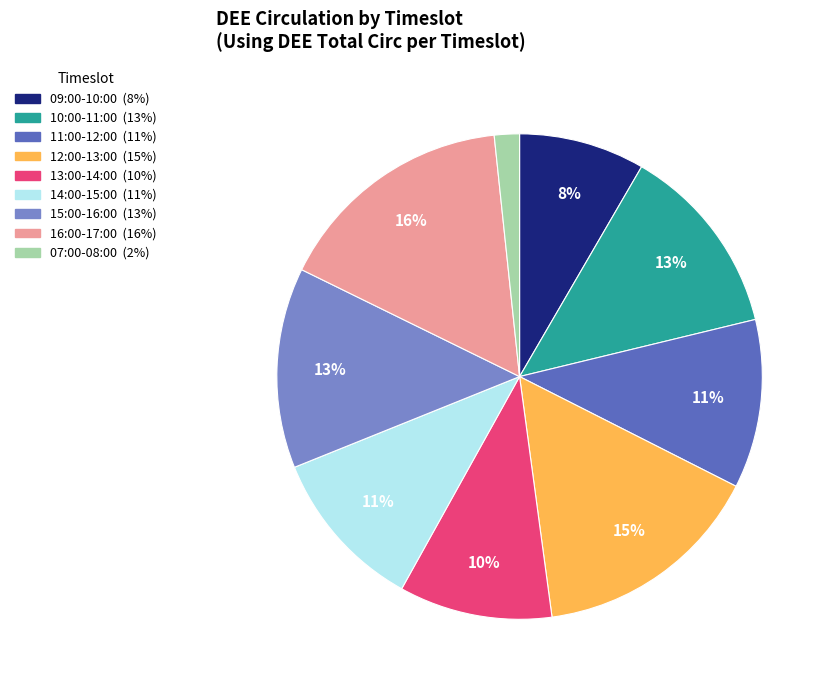

To the nearest percent, what is the average slice percentage?

11%